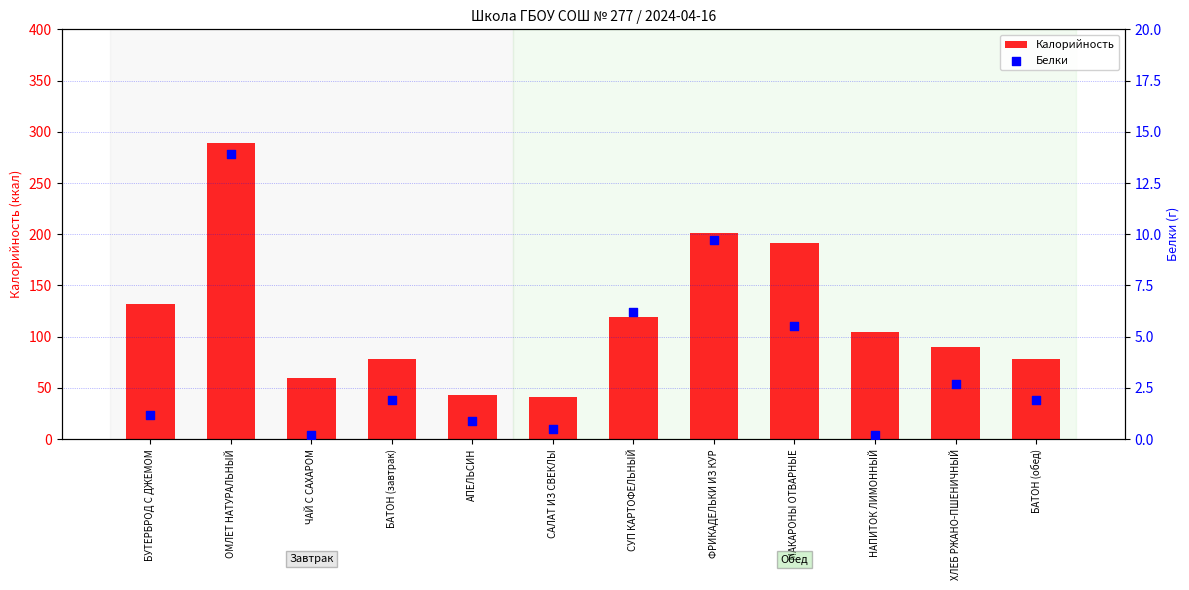

What are all the series names shown in the legend?

Калорийность, Белки